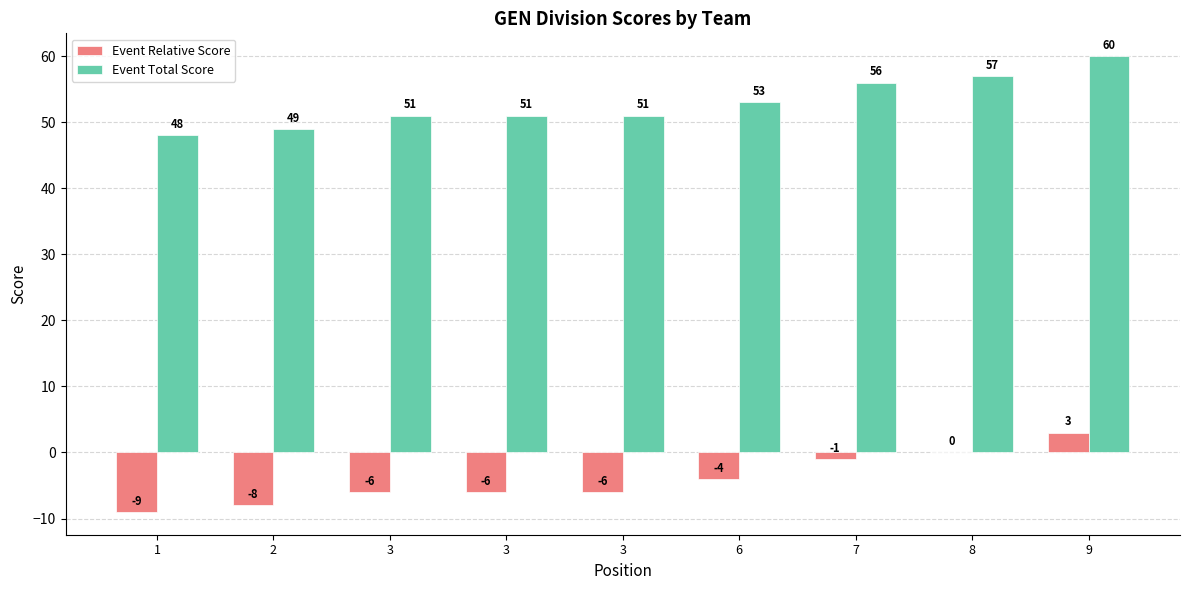

Are the bars grouped side by side (vs. stacked)?

Yes